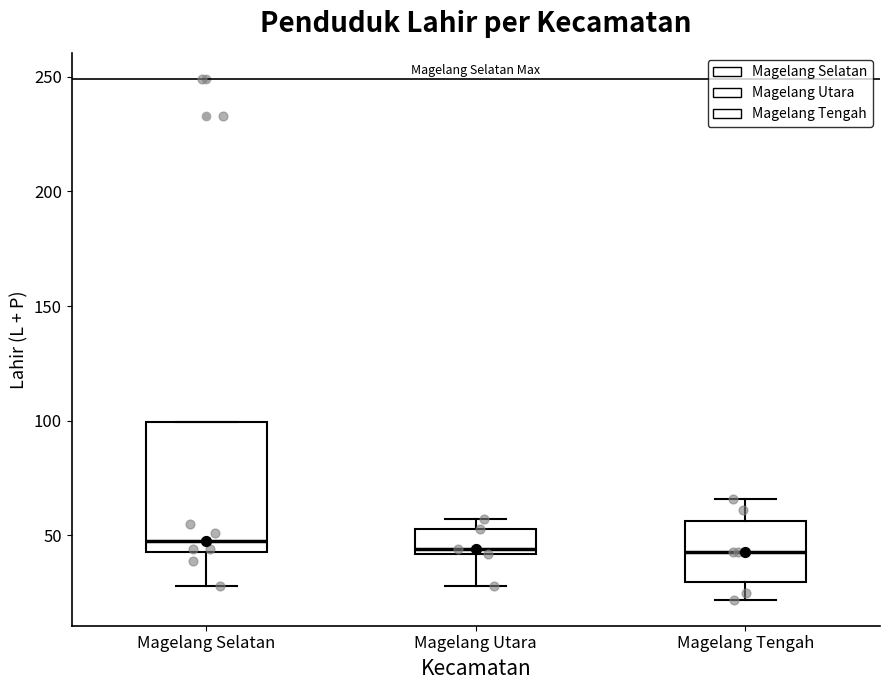

Reading left to right, transcribe this box plot: for each box, give where its median line is, the range the box spans, and where its two whiskers end, as read against the y-axis. The values are not printed on the chart, so give them approximately, as read against the axis.

Magelang Selatan: median 50, box 45 to 100, whiskers 30 to 100
Magelang Utara: median 45, box 40 to 55, whiskers 30 to 55 (just above the box's upper edge)
Magelang Tengah: median 45, box 30 to 55, whiskers 20 to 65